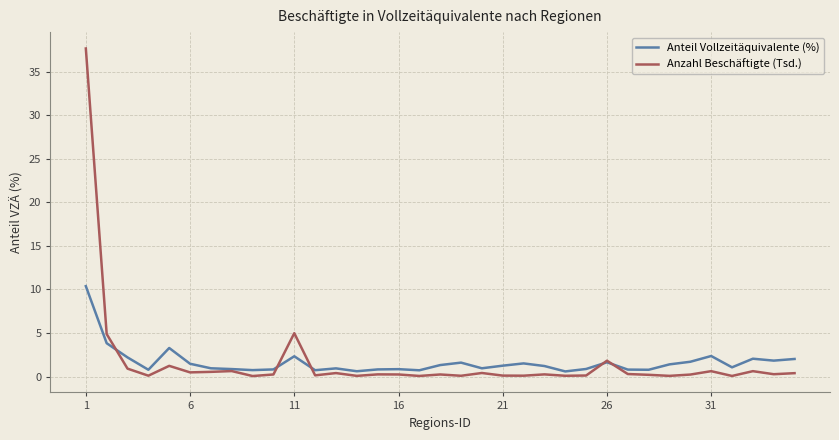

What is the highest value of the Anzahl Beschäftigte (Tsd.) series?

37.7